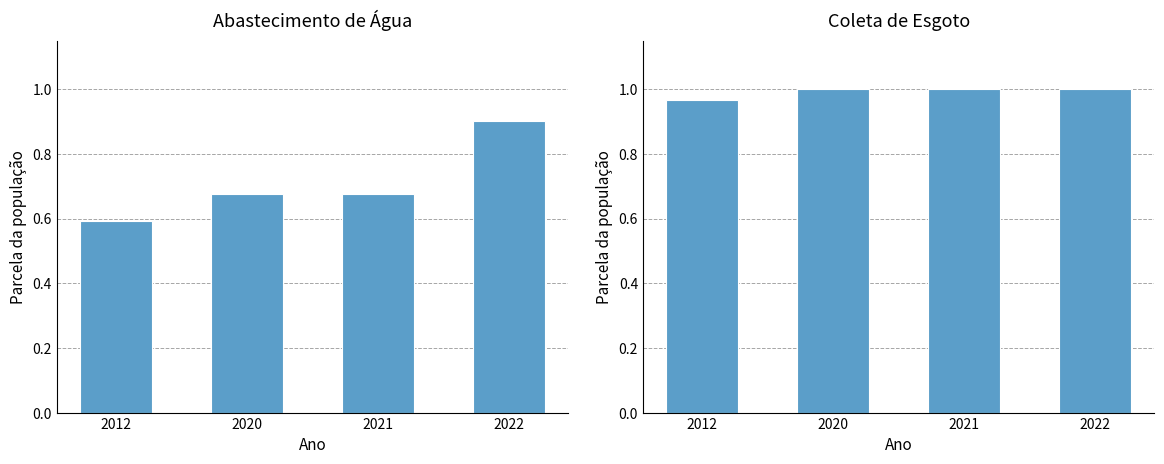

What is the sum of all Parcela da população total que mora em area com abastecimento de agua values?

2.8